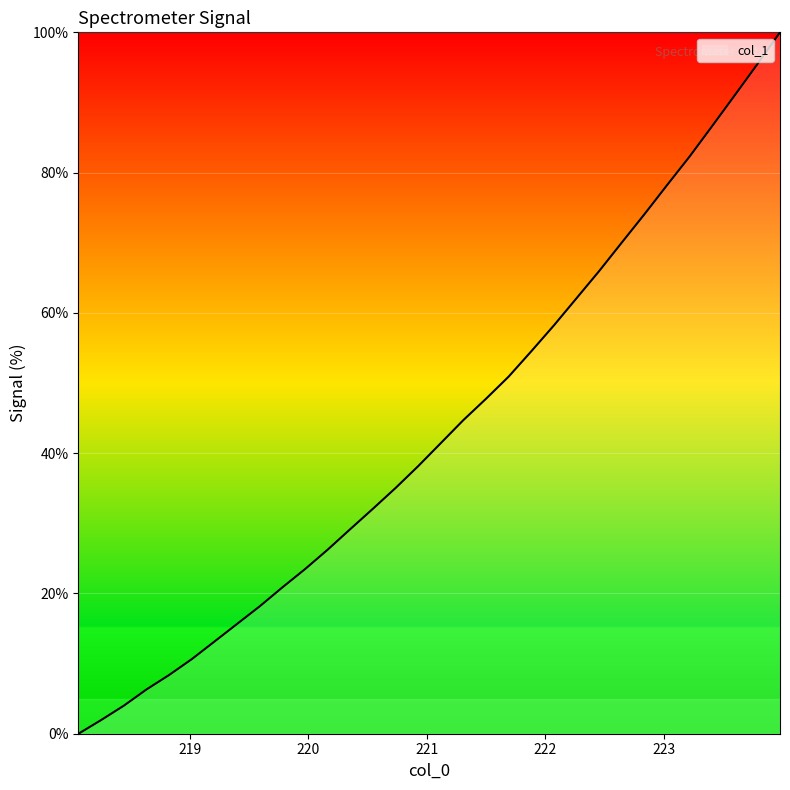

What is the greatest value displayed?

100.0